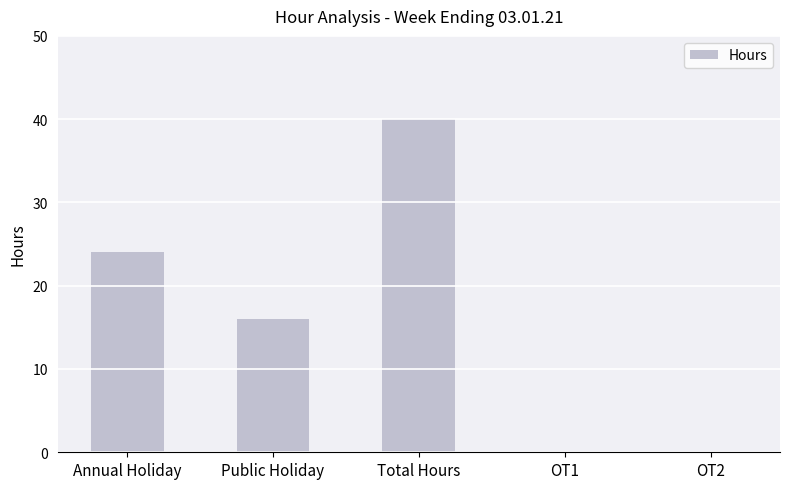

How many values are between 0 and 24?

4